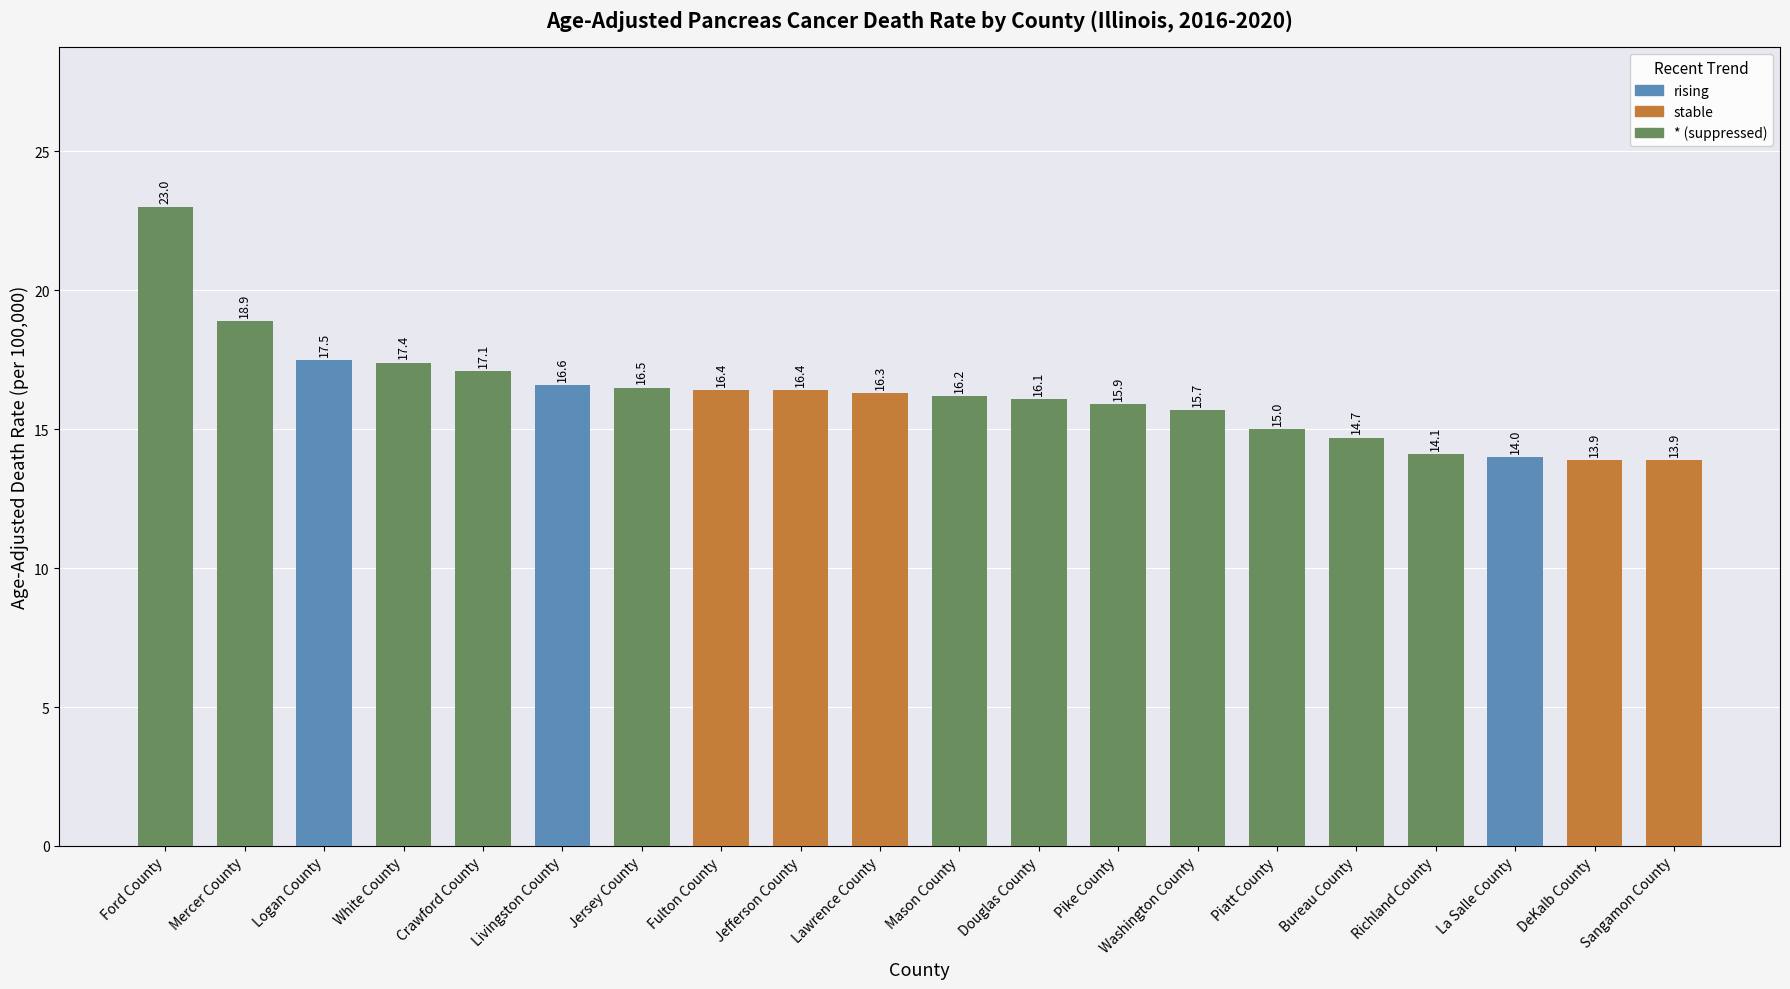

Reading right to left, extract all data points from this chart.

Sangamon County=13.9	DeKalb County=13.9	La Salle County=14.0	Richland County=14.1	Bureau County=14.7	Piatt County=15.0	Washington County=15.7	Pike County=15.9	Douglas County=16.1	Mason County=16.2	Lawrence County=16.3	Jefferson County=16.4	Fulton County=16.4	Jersey County=16.5	Livingston County=16.6	Crawford County=17.1	White County=17.4	Logan County=17.5	Mercer County=18.9	Ford County=23.0